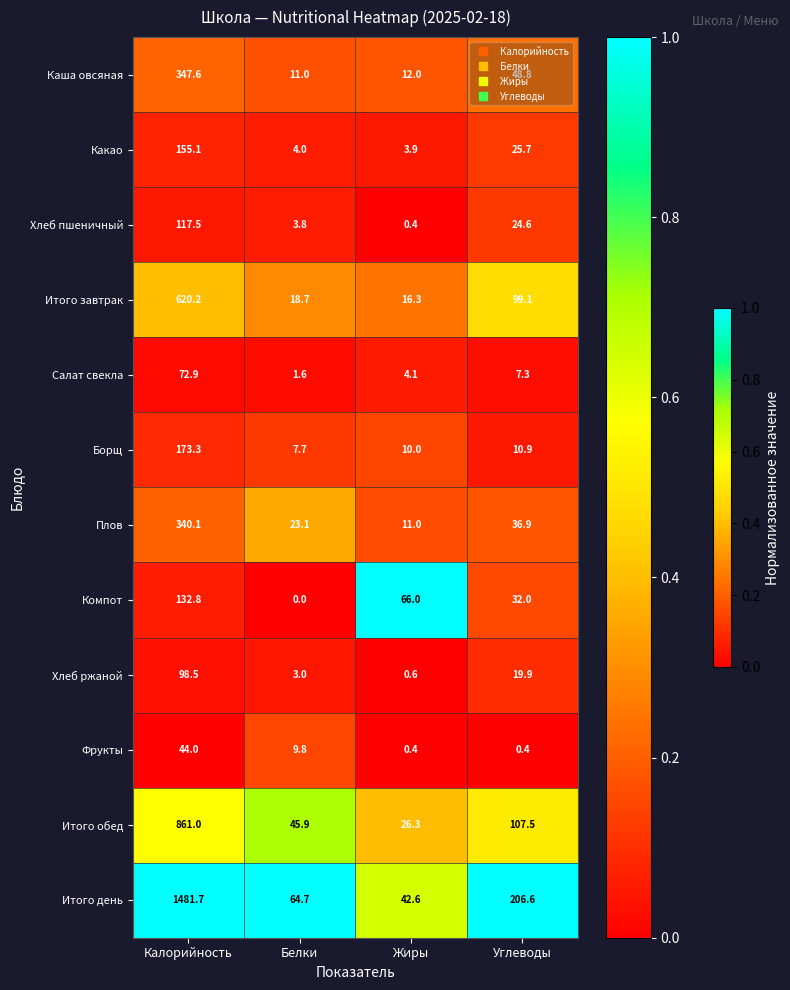

List the series in order of their peak value, lowest first.

Фрукты, Салат свекла, Хлеб ржаной, Хлеб пшеничный, Компот, Какао, Борщ, Плов, Каша овсяная, Итого завтрак, Итого обед, Итого день